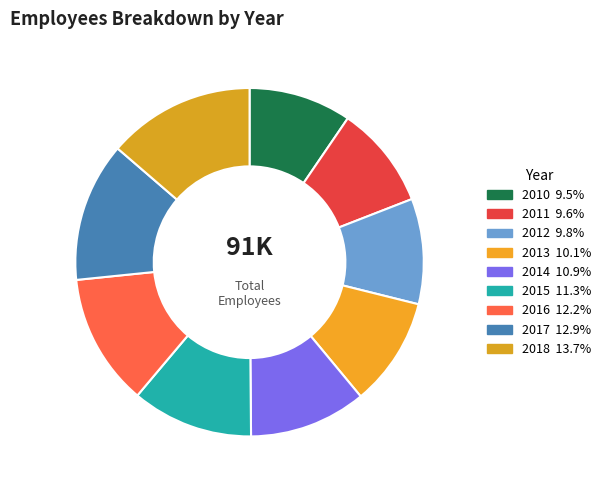

What is the largest slice in the pie chart?

2018